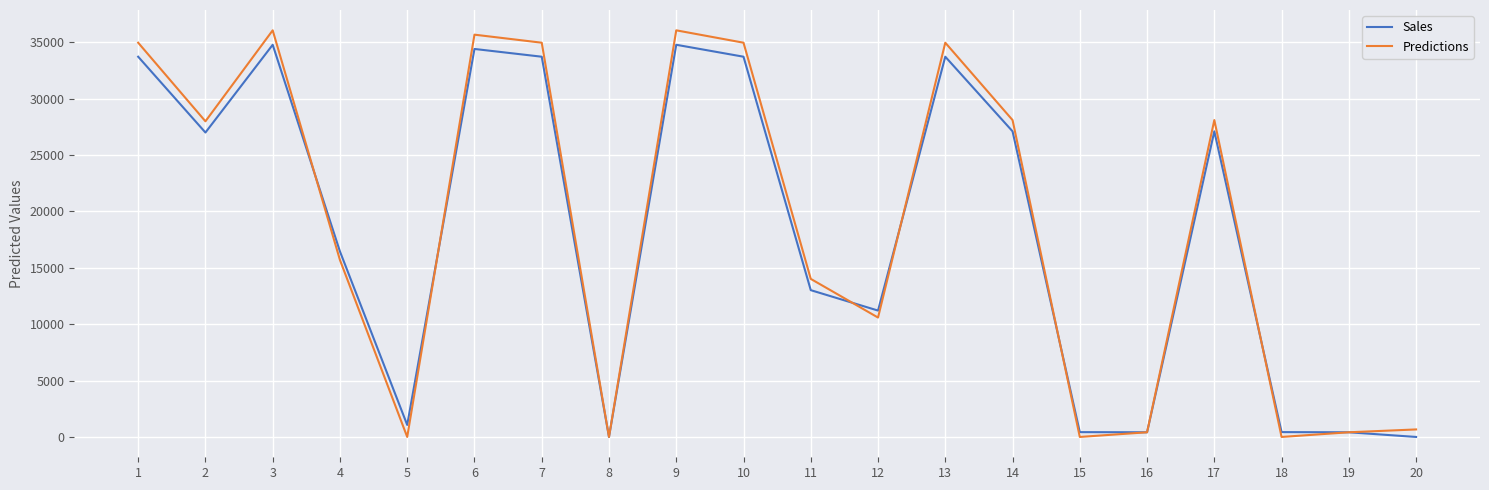

What is the approximate value of Sales at 19?

414.1